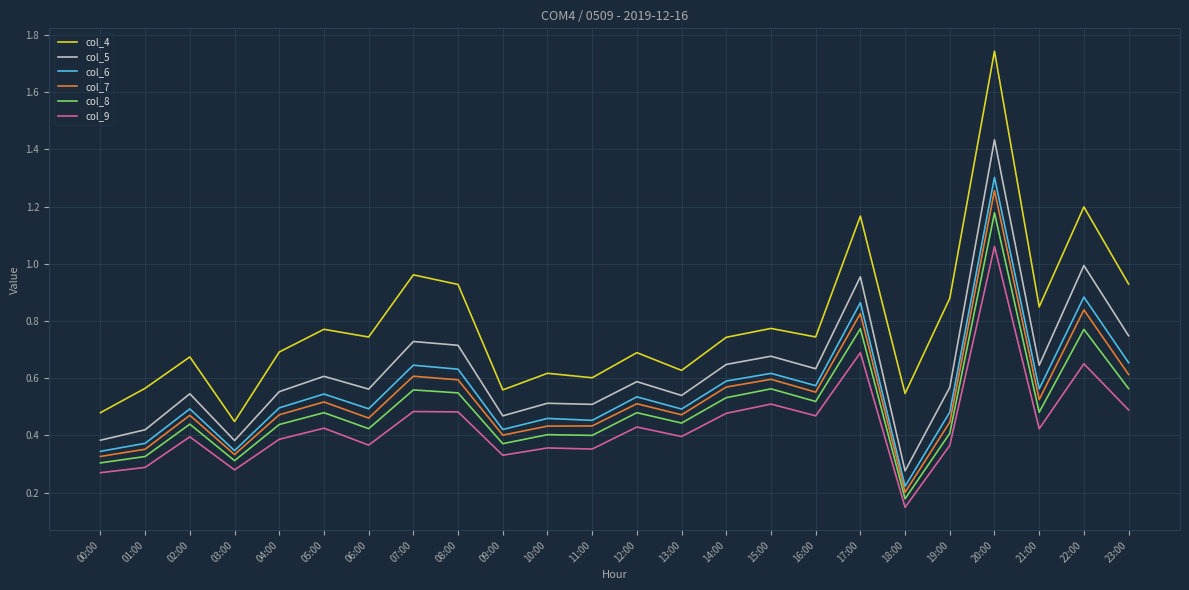

Which series has the widest spread of values?

col_4